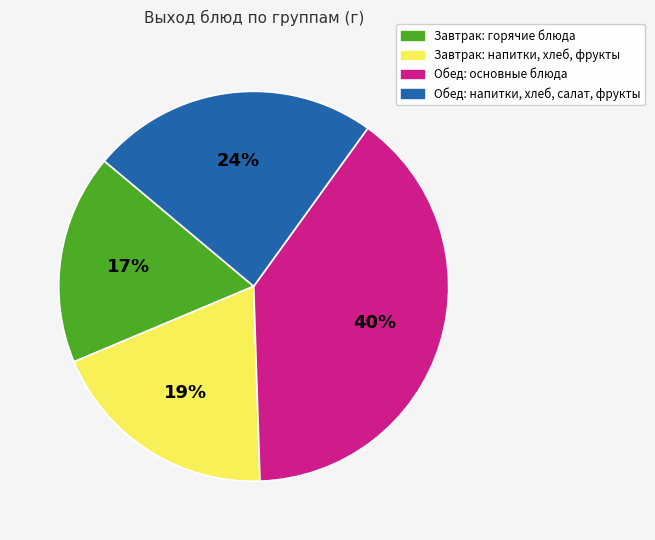

Is the sum of Завтрак: горячие блюда and Обед: напитки, хлеб, салат, фрукты greater than half?

No